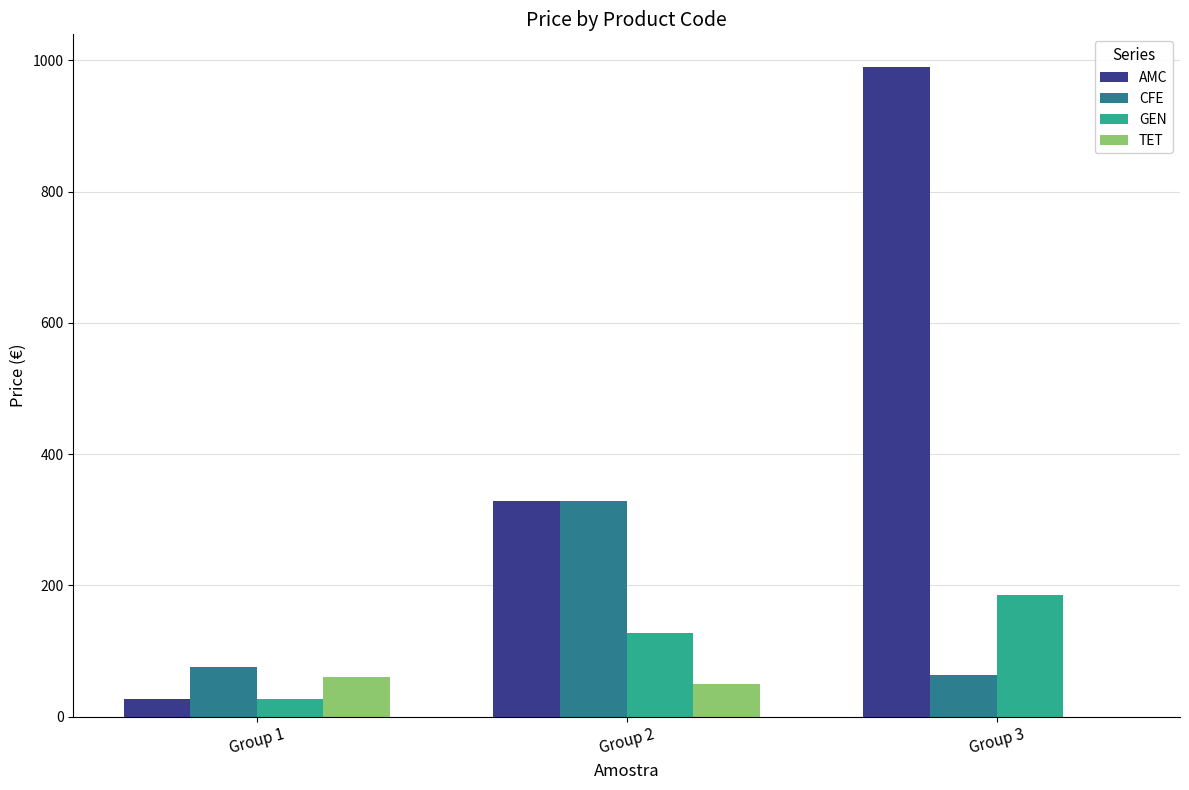

Reading right to left, what are all the values shown in this chart?

AMC: Group 3=990.0	Group 2=328.9	Group 1=27.5
CFE: Group 3=63.3	Group 2=328.9	Group 1=75.9
GEN: Group 3=185.9	Group 2=127.4	Group 1=27.5
TET: Group 3=0.0	Group 2=49.5	Group 1=60.5